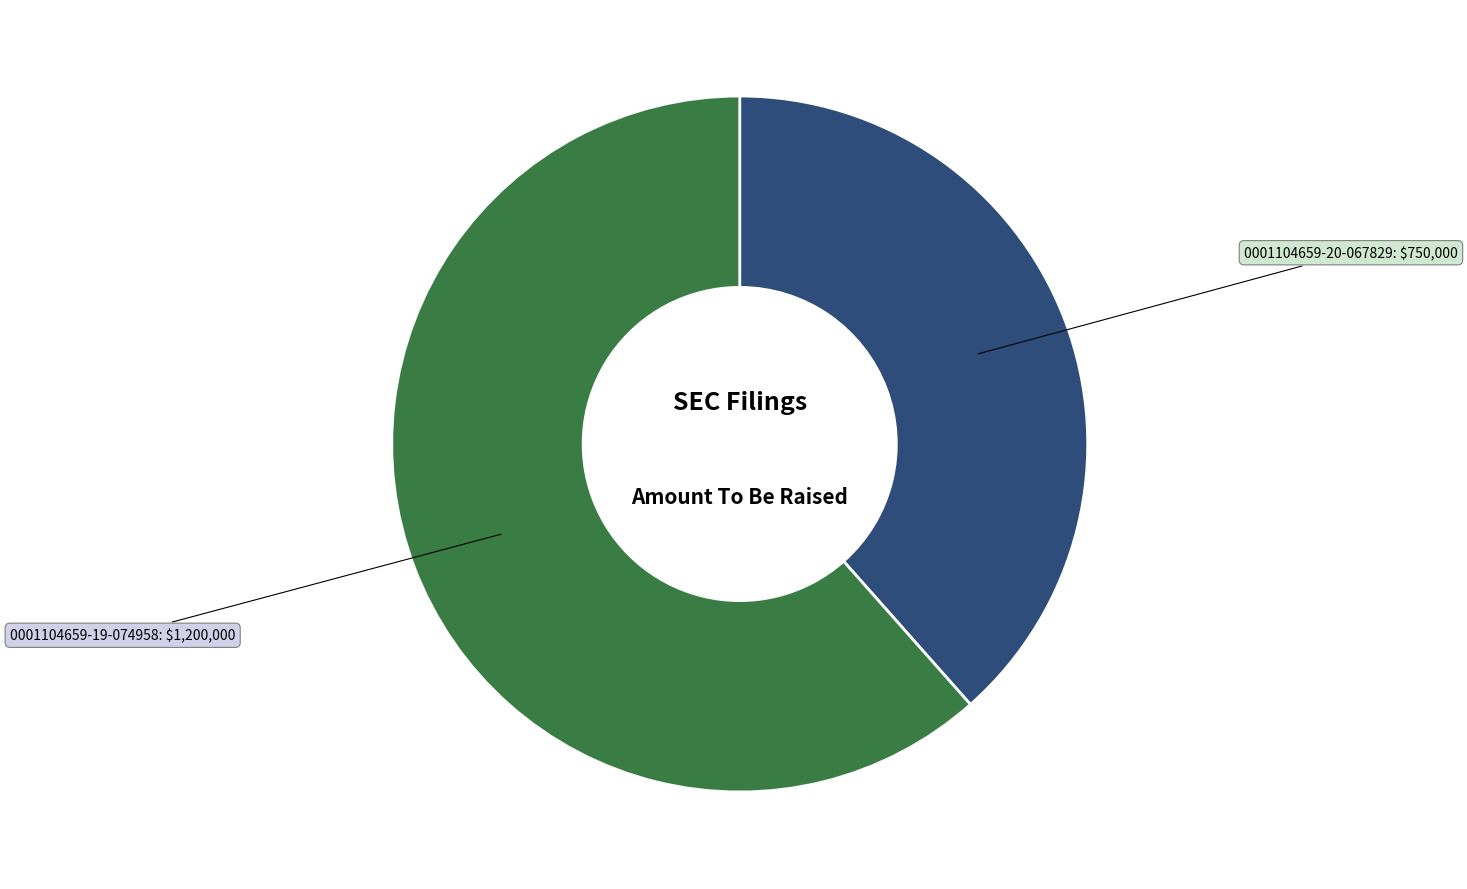

The 0001104659-20-067829: $750,000 slice represents 38% of the pie. True or false?

True